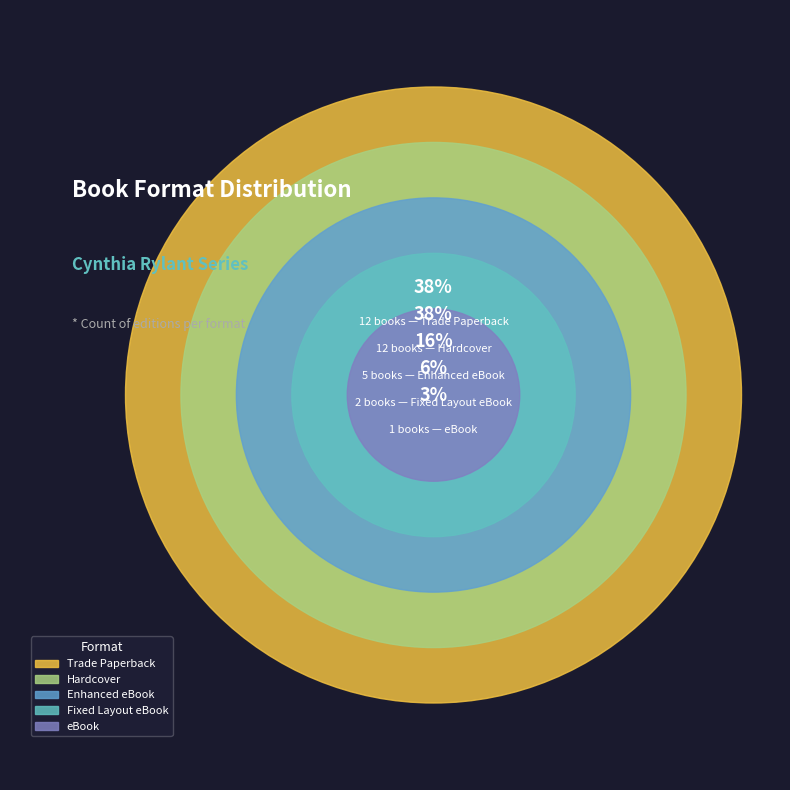

Count the number of slices in the pie.

5